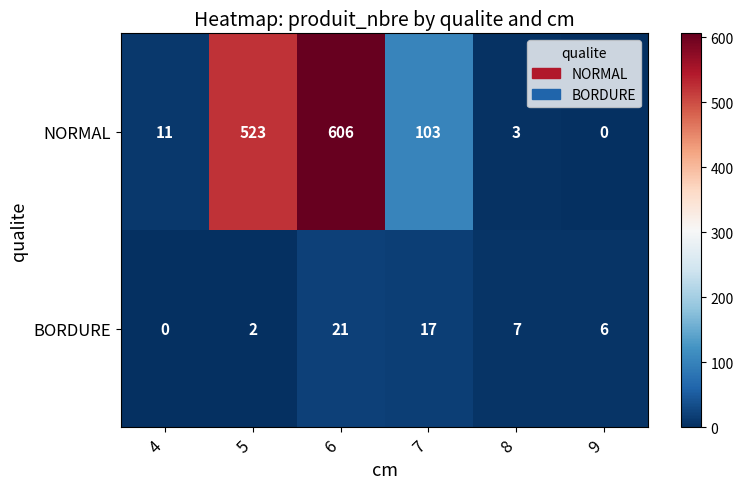

What is the difference between the highest and lowest values at 6?

585